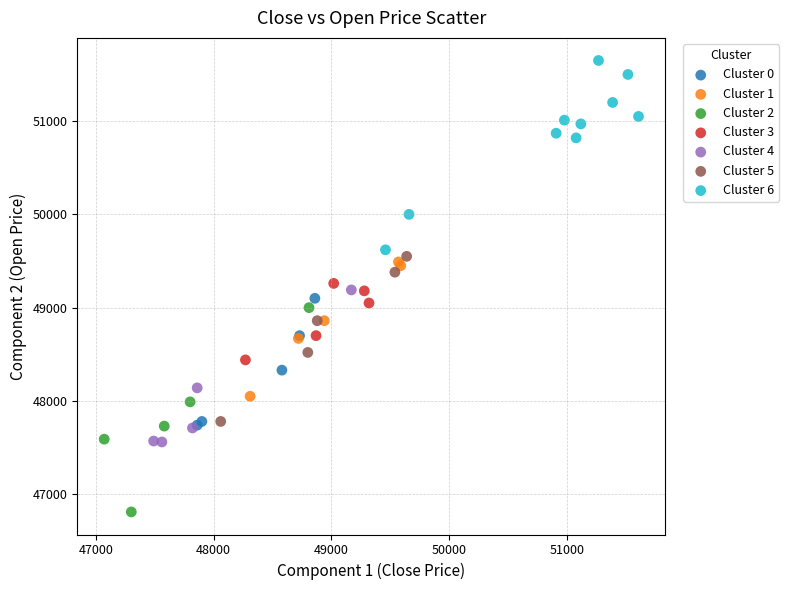

Which series contains the lowest Y value?

Cluster 2